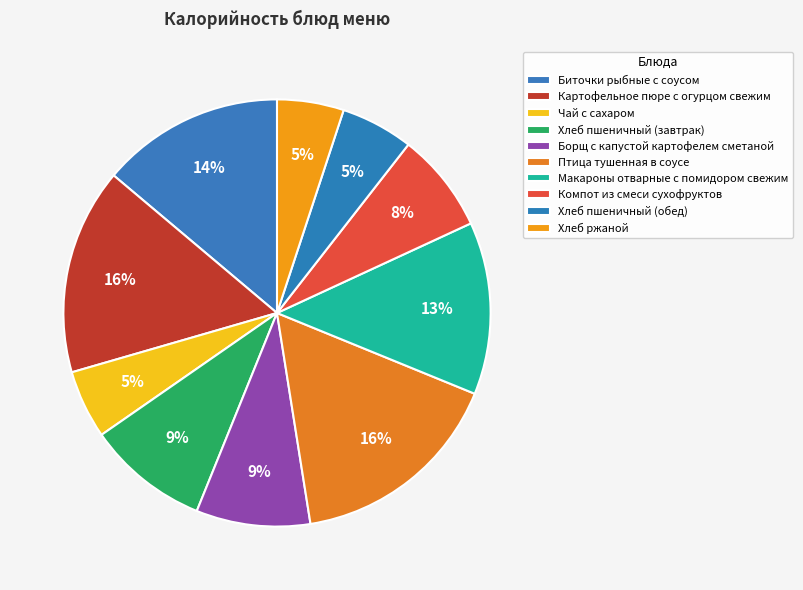

What portion of the pie excludes Макароны отварные с помидором свежим?

86.9%